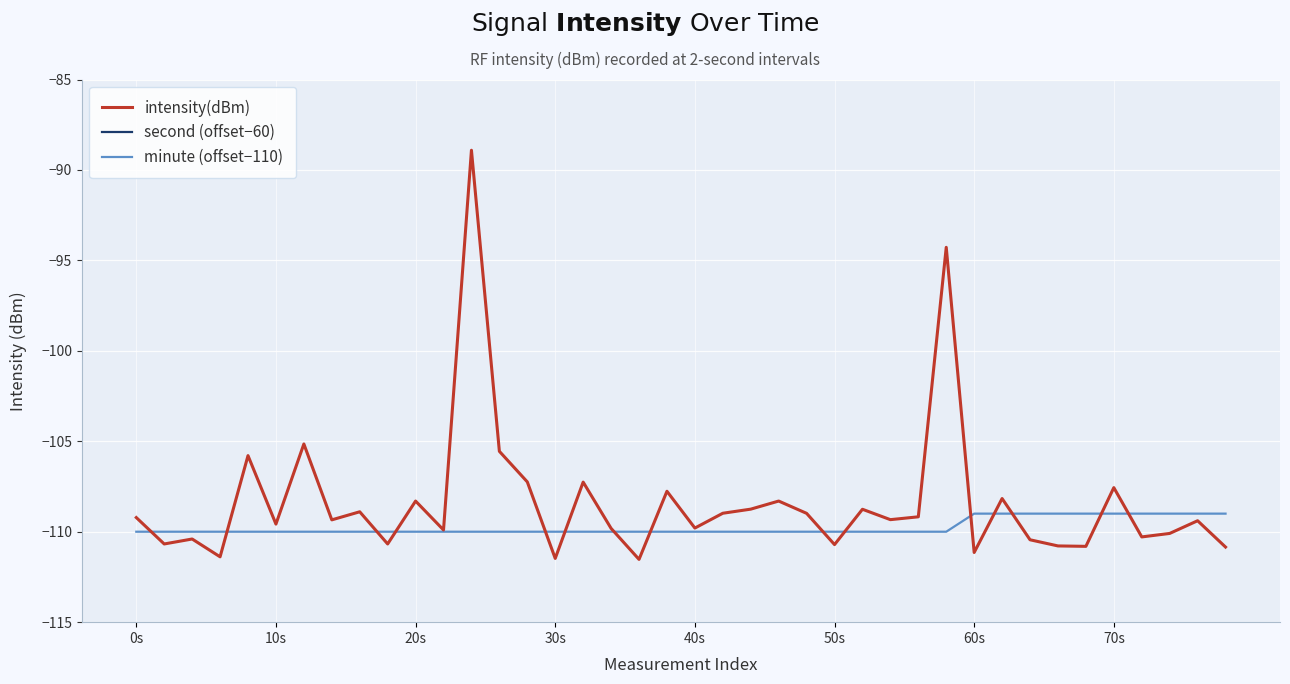

What are all the series names shown in the legend?

intensity(dBm), second (offset−60), minute (offset−110)